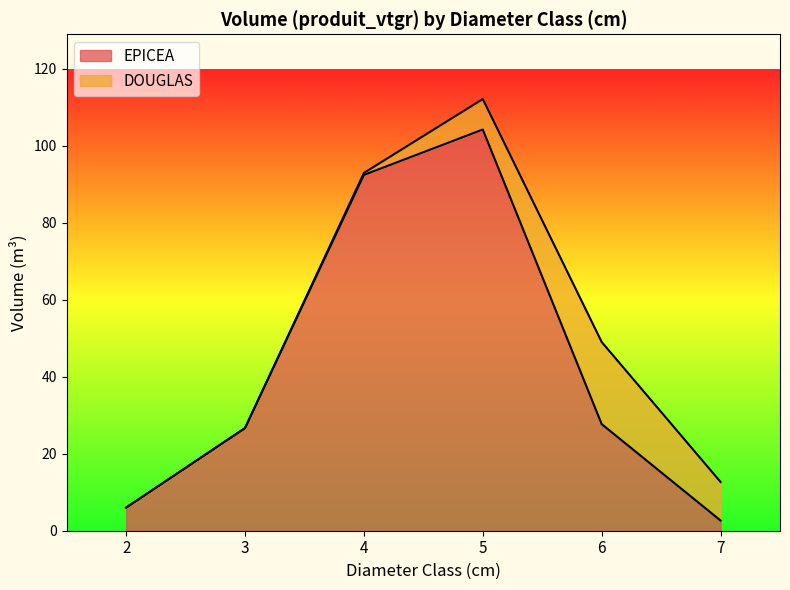

The chart shows a value of 92.4 at 4. True or false?

True